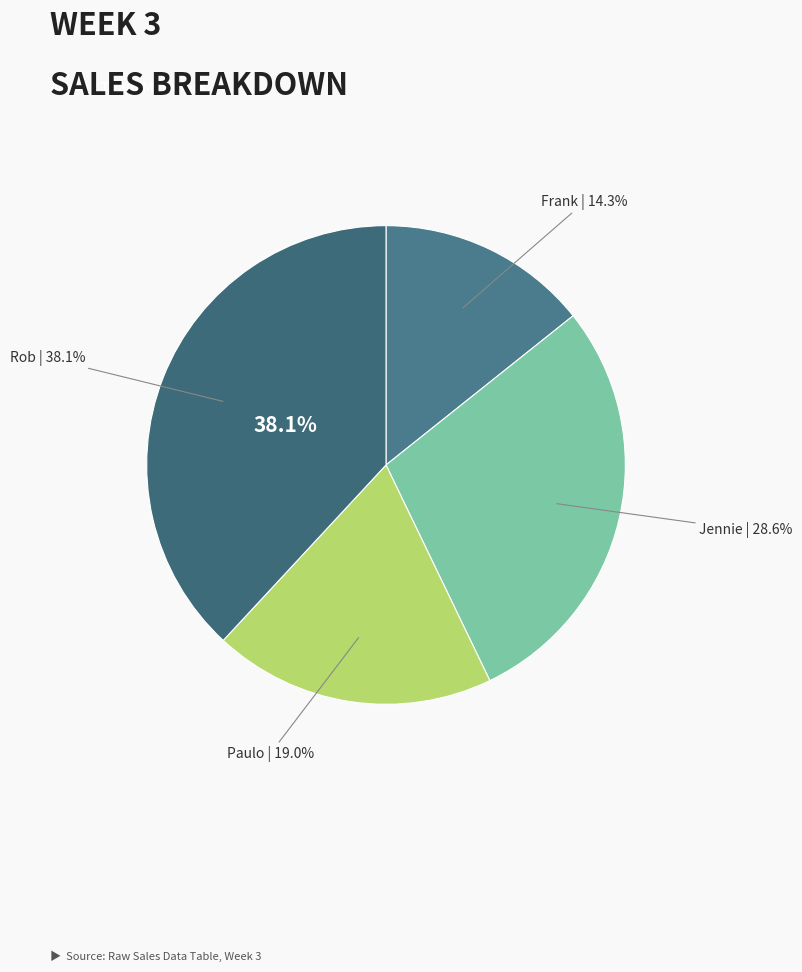

To the nearest percent, what percentage of the pie is Jennie?

29%